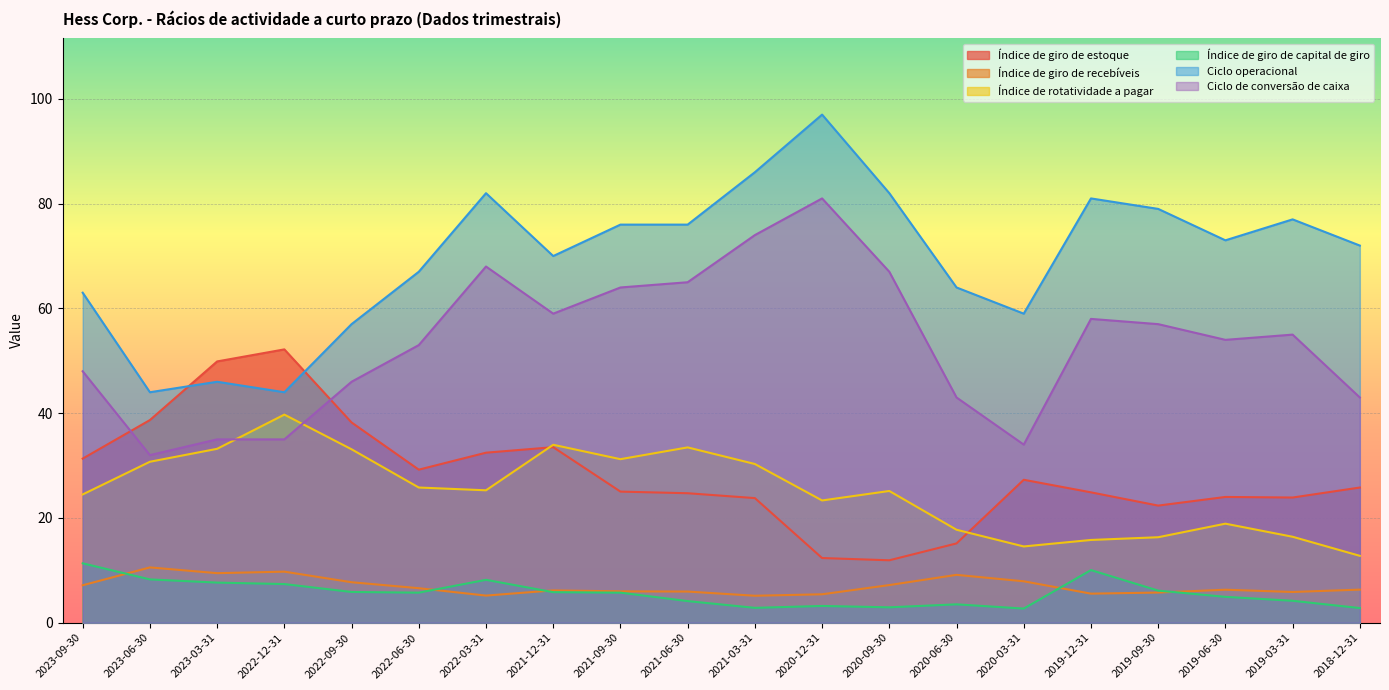

What is the difference between the Índice de giro de estoque values at 2019-12-31 and 2021-09-30?

0.1